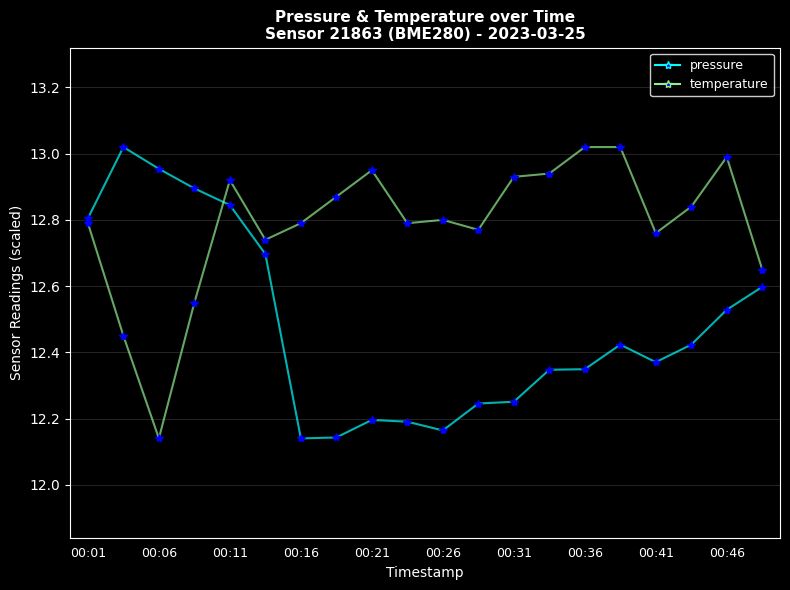

At how many categories does at least one series exceed 12?

20